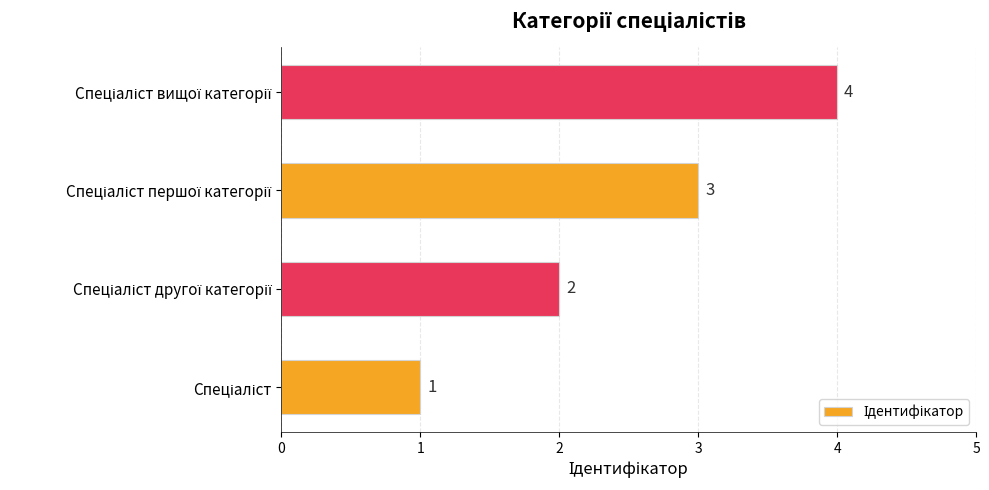

What is the difference between the maximum and minimum values?

3